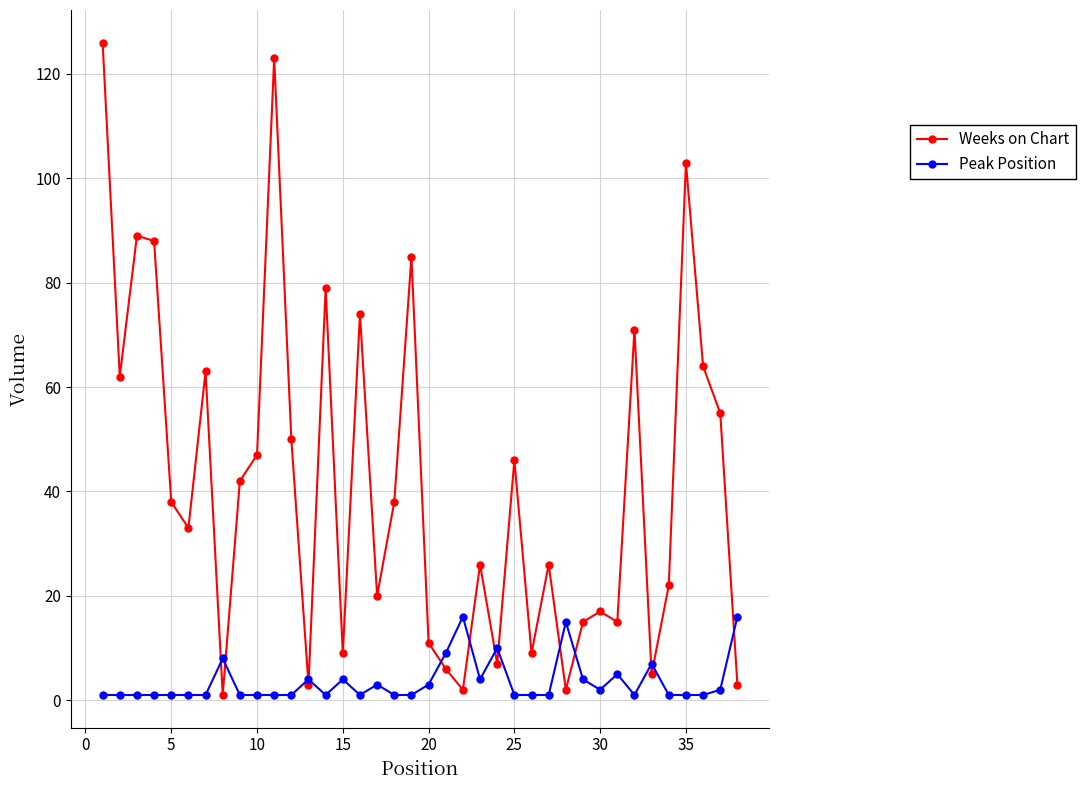

What is the greatest value displayed?

126